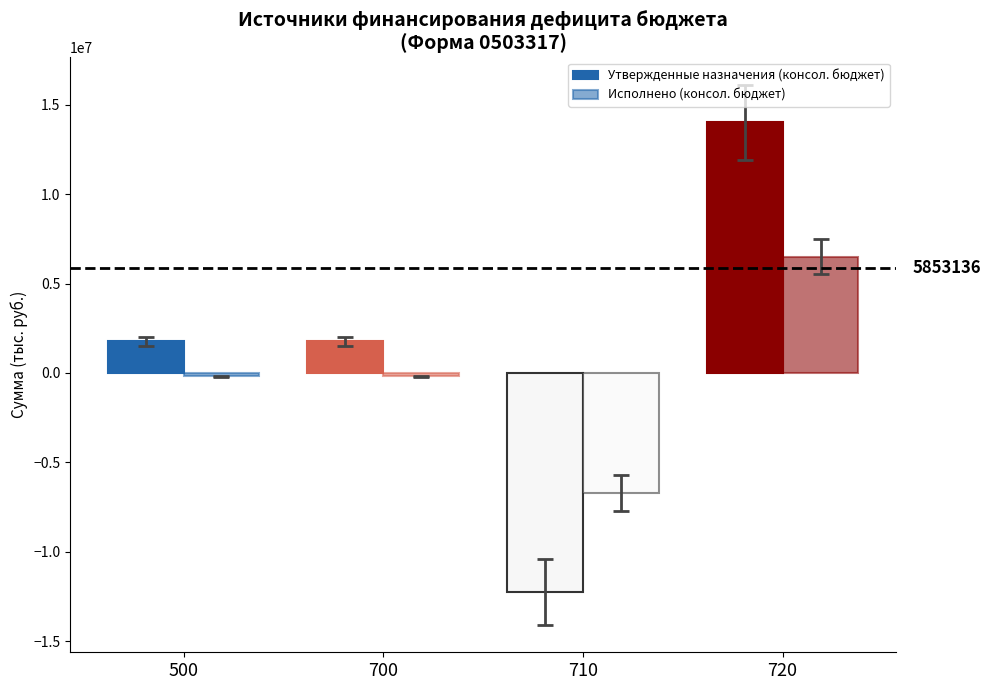

Which series has the largest total across all categories?

Утвержденные назначения (консол. бюджет)